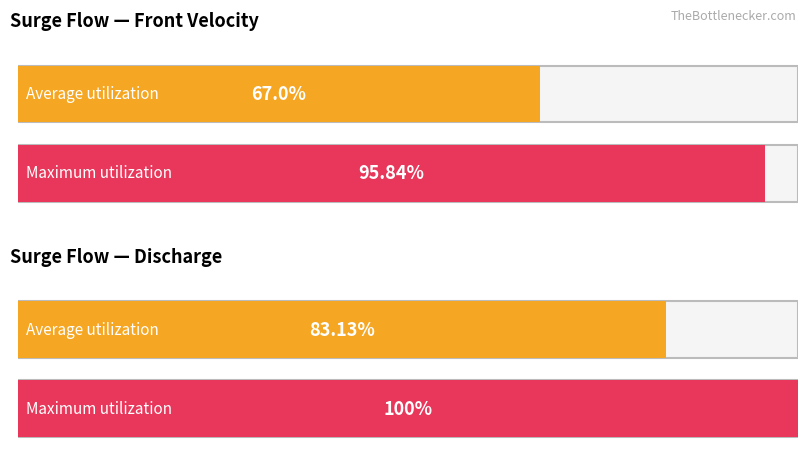

Which series has the largest total across all categories?

Maximum utilization